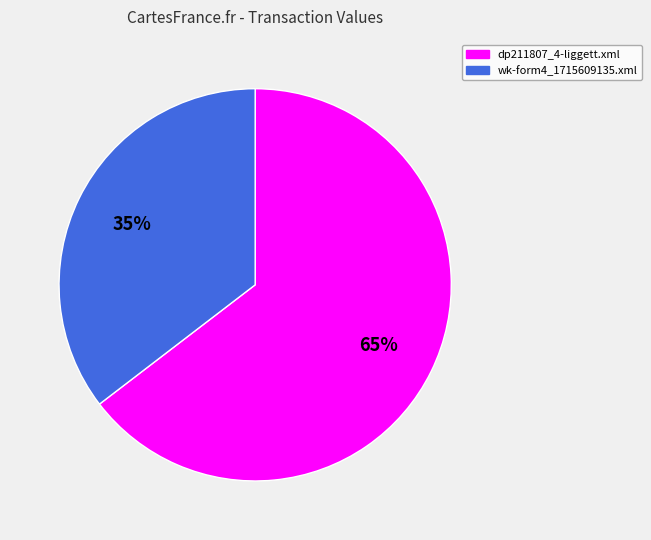

Is it true that wk-form4_1715609135.xml is 35% of the pie?

True